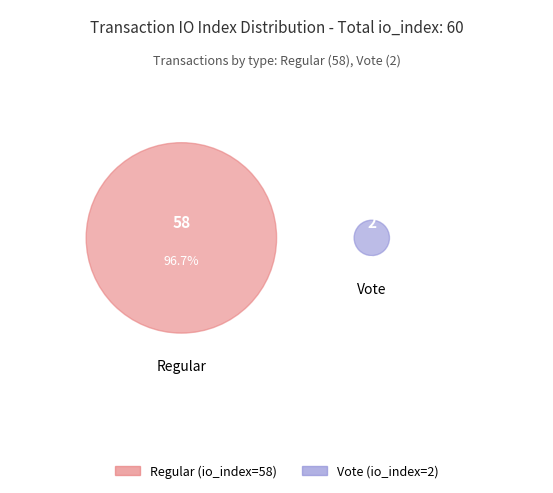

To the nearest percent, what portion does Regular represent?

97%